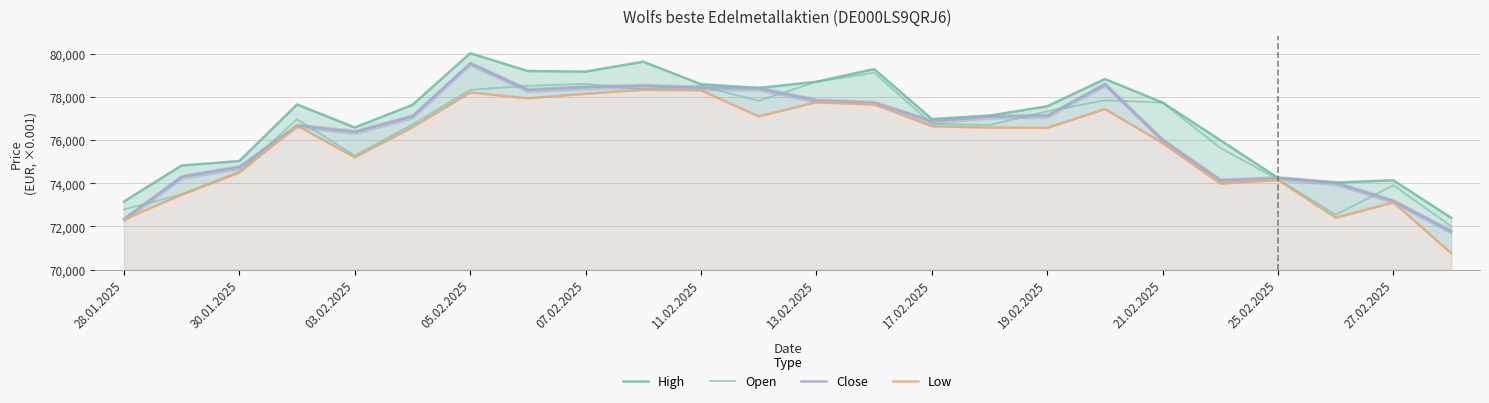

How many lines are shown in the chart?

4